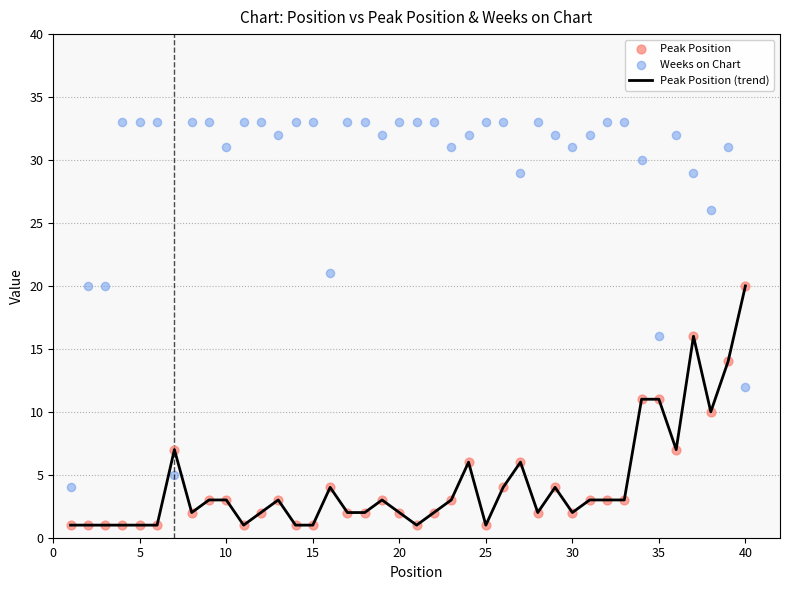

The Peak Position (trend) series shows 3 at 10. True or false?

True